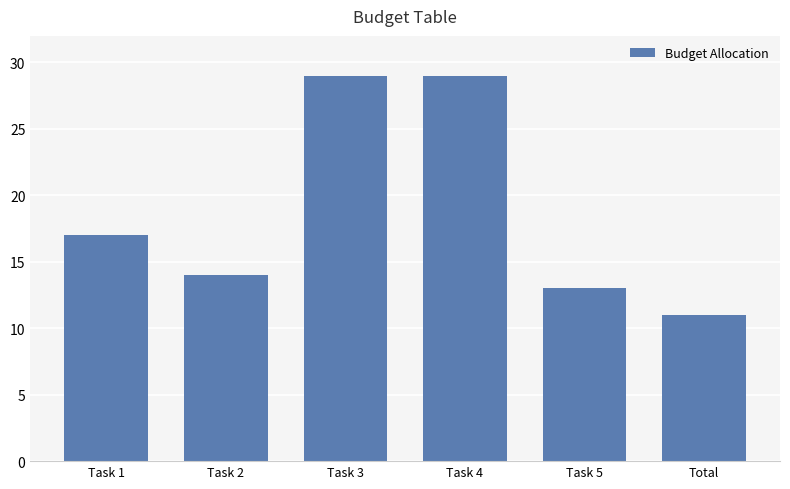

The value at Task 1 is 17. True or false?

True